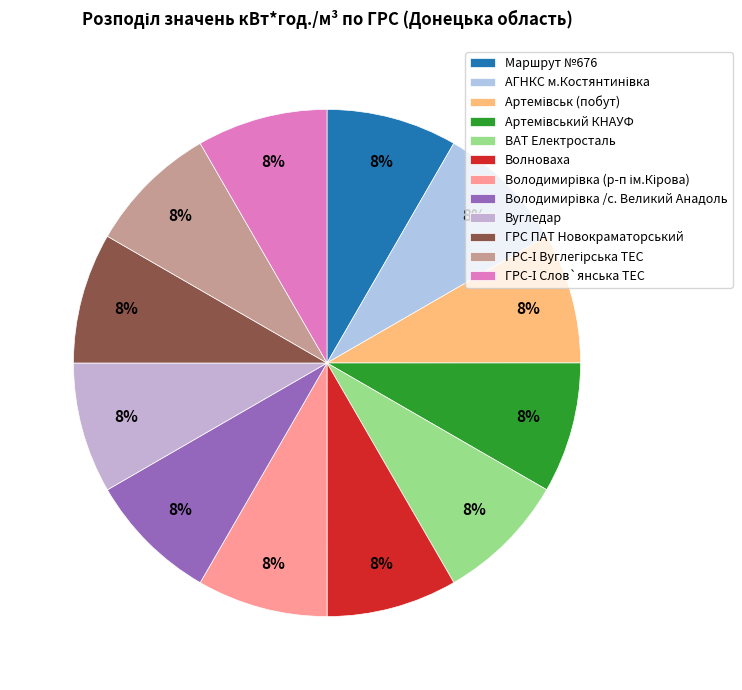

What percentage is the ГРС ПАТ Новокраматорський slice, to the nearest percent?

8%